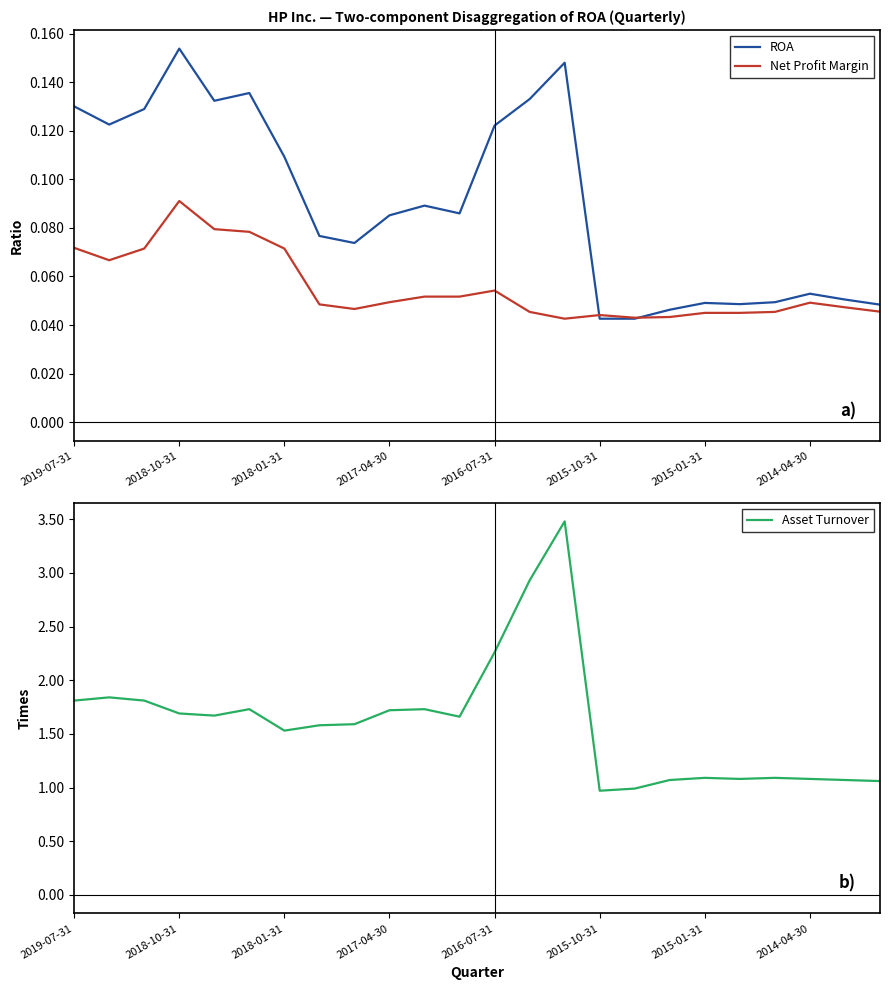

The value of ROA at 2018-10-31 is 0.0. True or false?

False